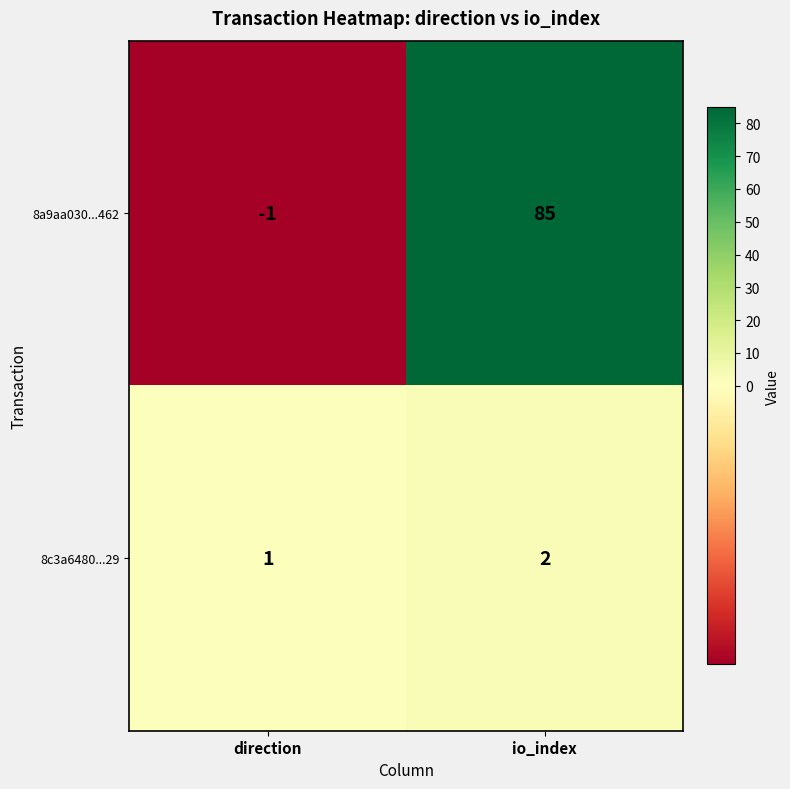

The value of 8c3a6480...29 at direction is 0. True or false?

False